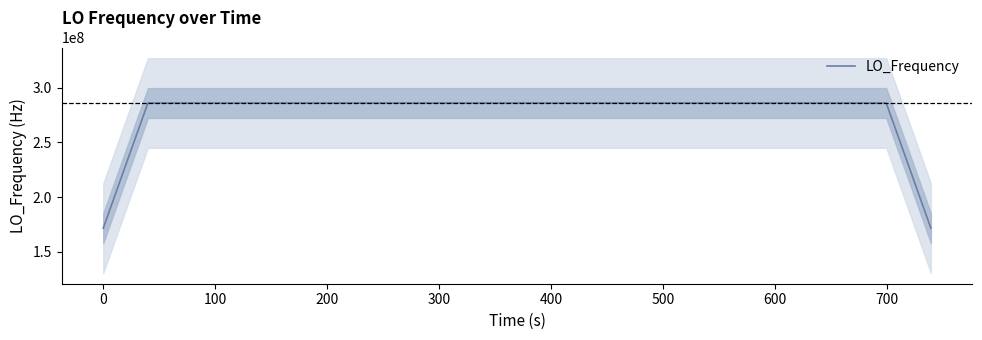

What is the highest value of the LO_Frequency series?

286047000.9